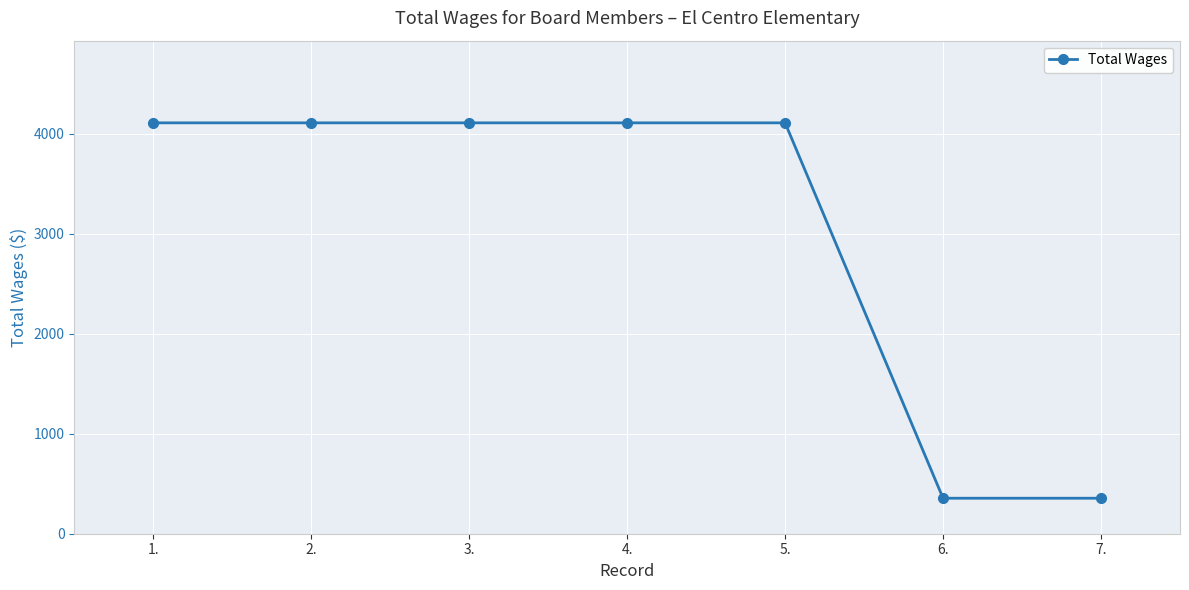

What is the value of the 5th point from the left?

4109